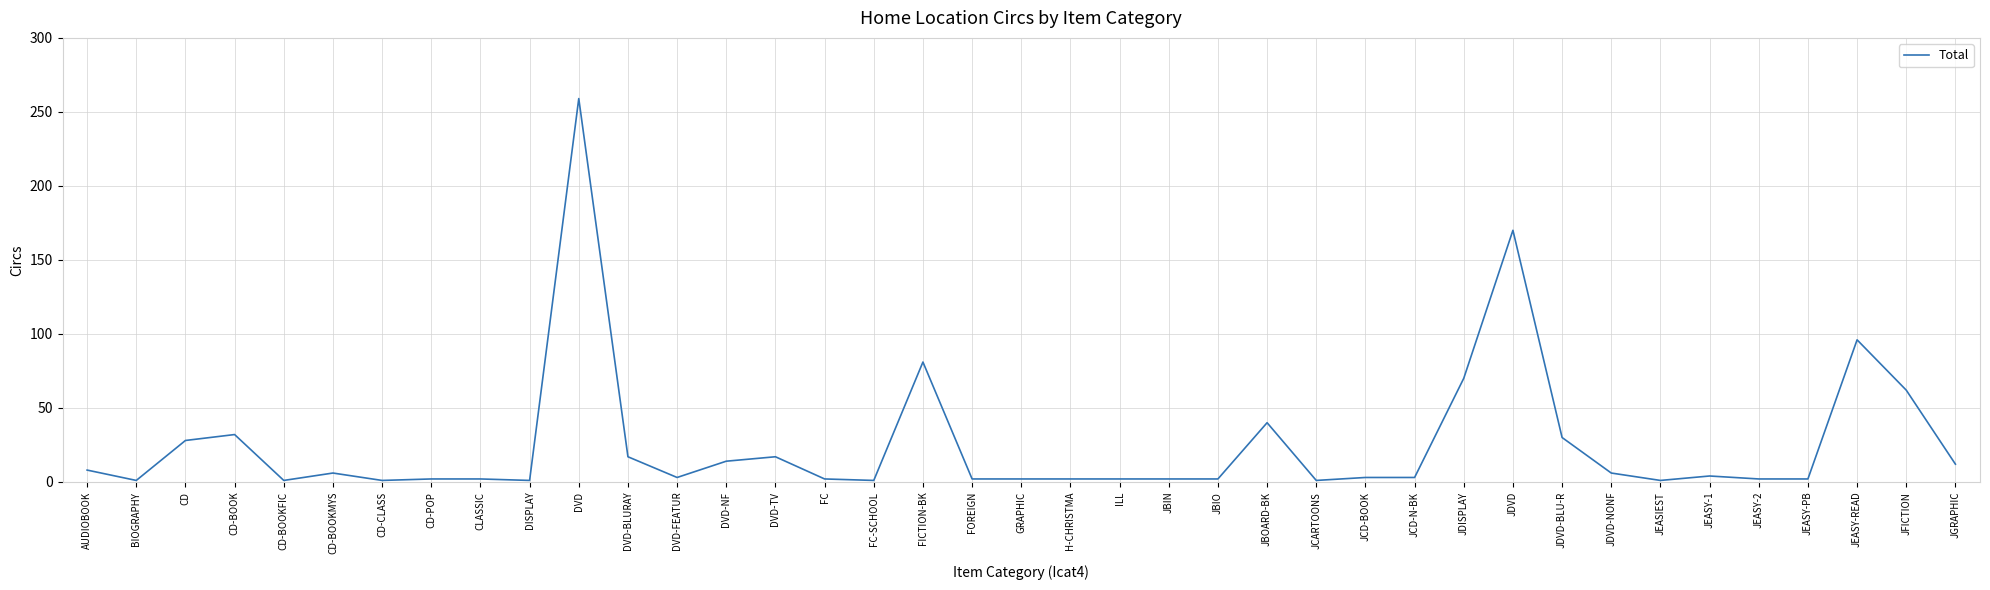

What is the maximum value shown in the chart?

259